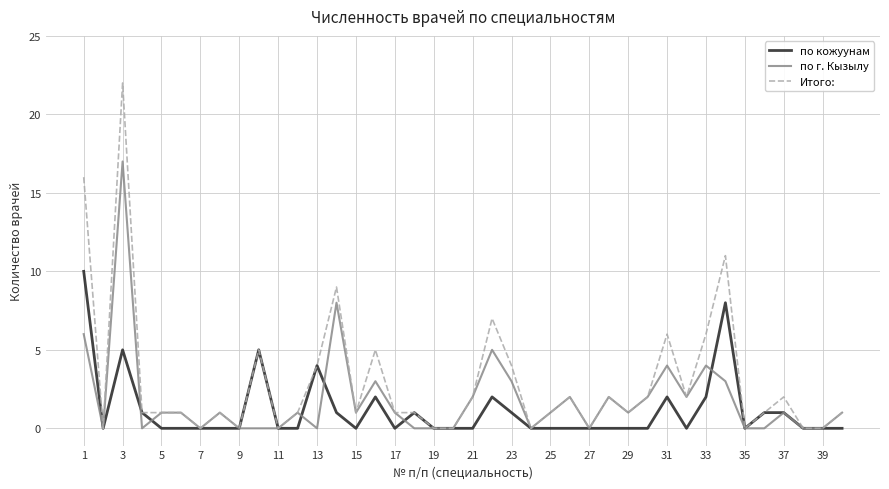

Reading left to right, what are all the values shown in this chart?

по кожуунам: 10	0	5	1	0	0	0	0	0	5	0	0	4	1	0	2	0	1	0	0	0	2	1	0	0	0	0	0	0	0	2	0	2	8	0	1	1	0	0	0
по г. Кызылу: 6	0	17	0	1	1	0	1	0	0	0	1	0	8	1	3	1	0	0	0	2	5	3	0	1	2	0	2	1	2	4	2	4	3	0	0	1	0	0	1
Итого:: 16	0	22	1	1	1	0	1	0	5	0	1	4	9	1	5	1	1	0	0	2	7	4	0	1	2	0	2	1	2	6	2	6	11	0	1	2	0	0	1